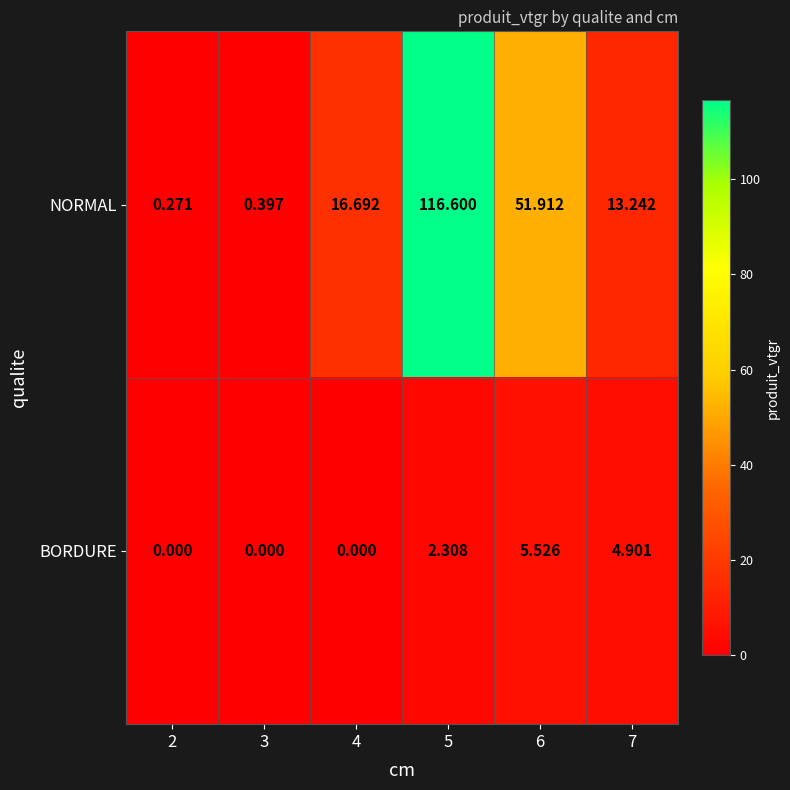

Which series has the largest total across all categories?

NORMAL